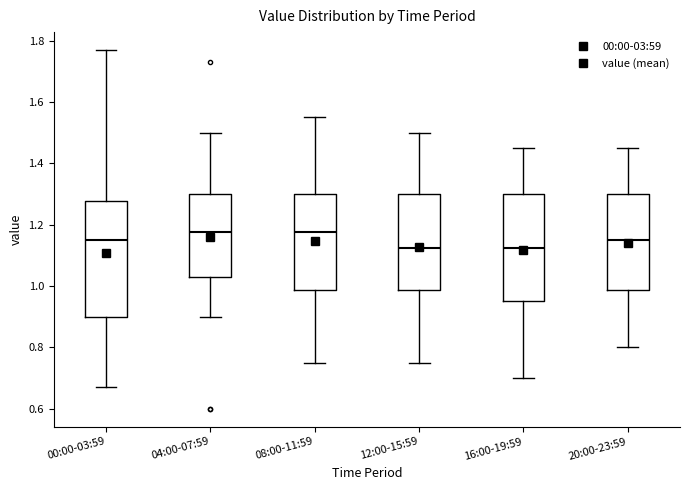

Reading left to right, transcribe this box plot: for each box, give where its median line is, the range the box spans, and where its two whiskers end, as read against the y-axis. The values are not printed on the chart, so give them approximately, as read against the axis.

00:00-03:59: median 1.16, box 0.90 to 1.28, whiskers 0.68 to 1.78
04:00-07:59: median 1.18, box 1.04 to 1.30, whiskers 0.90 to 1.50
08:00-11:59: median 1.18, box 0.98 to 1.30, whiskers 0.76 to 1.56
12:00-15:59: median 1.12, box 0.98 to 1.30, whiskers 0.76 to 1.50
16:00-19:59: median 1.12, box 0.96 to 1.30, whiskers 0.70 to 1.46
20:00-23:59: median 1.16, box 0.98 to 1.30, whiskers 0.80 to 1.46